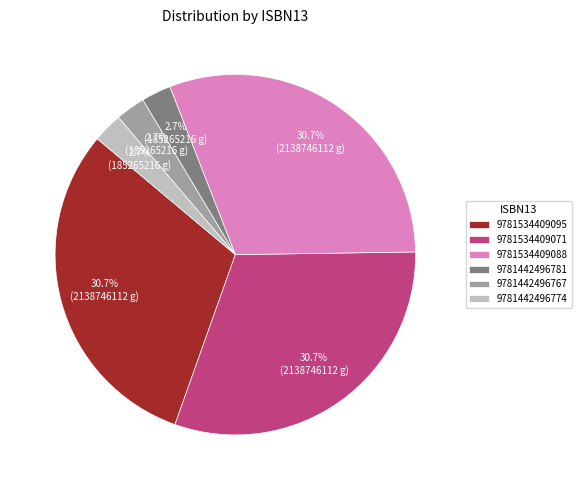

How many segments does this pie chart have?

6